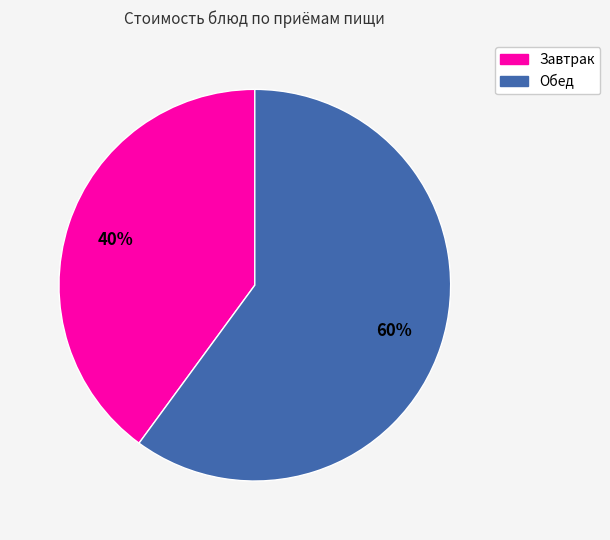

To the nearest percent, what is the average slice percentage?

50%